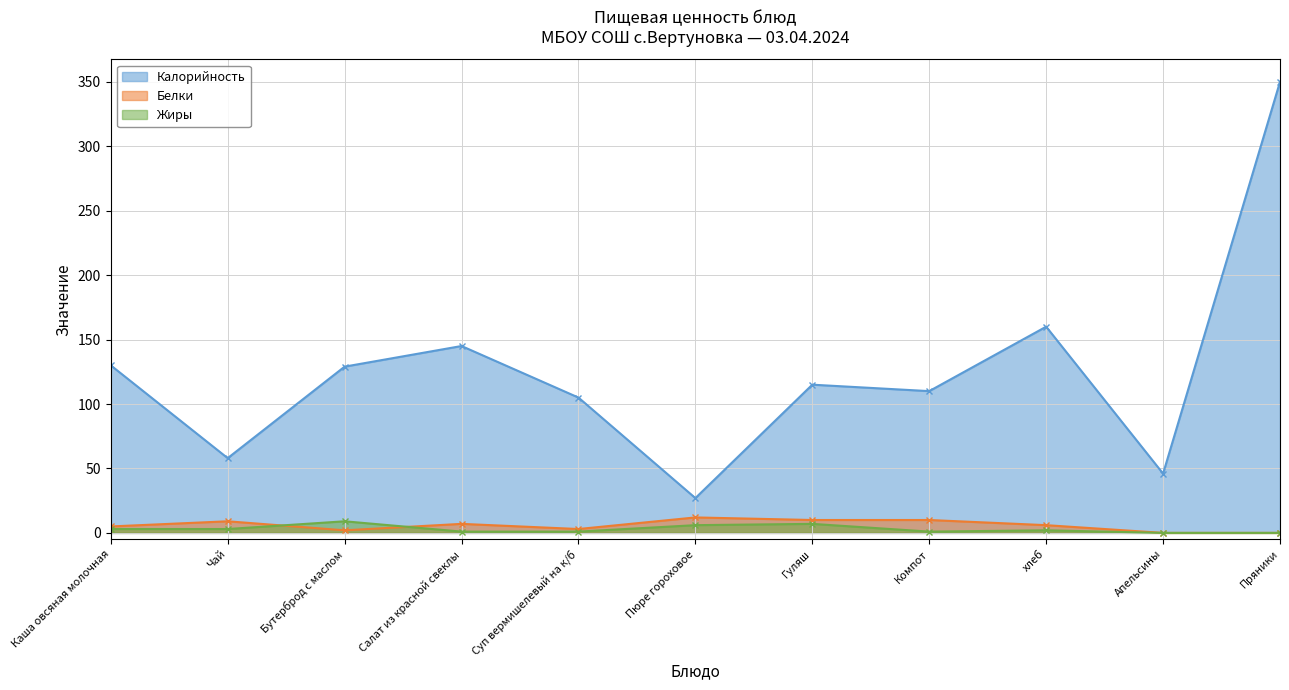

What is the label of the 11th point from the right?

Каша овсяная молочная